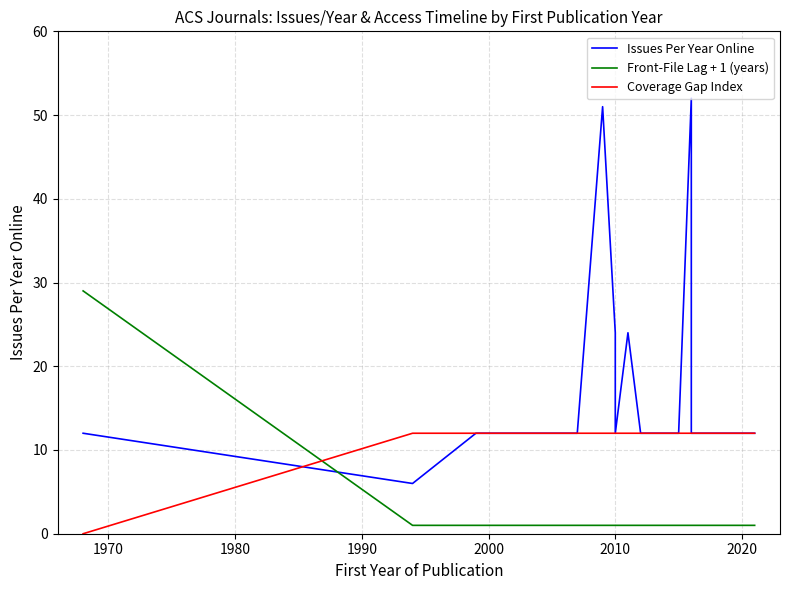

What is the value of the Front-File Lag + 1 (years) point at the 18th from the left?

1